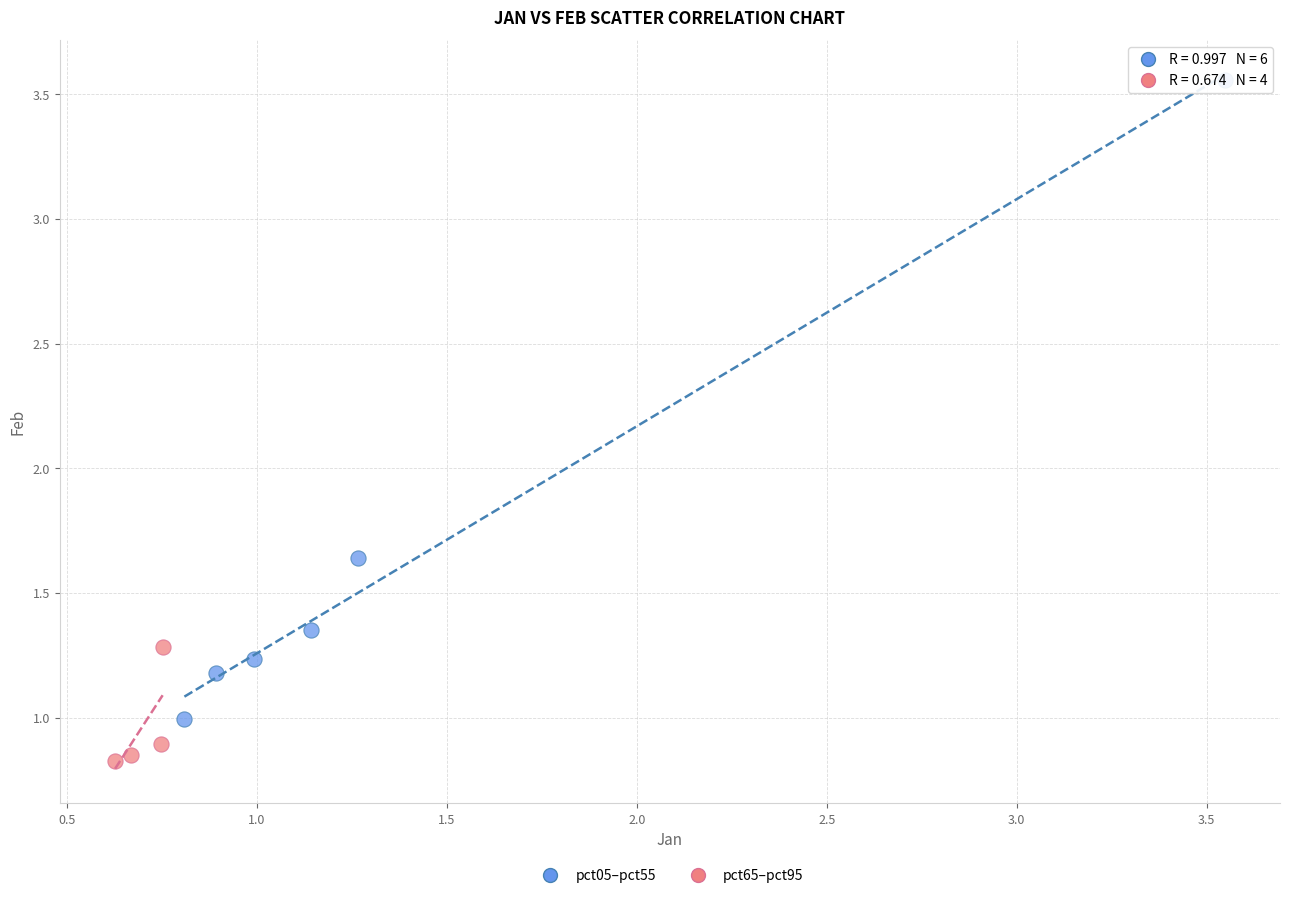

Which series reaches the maximum Y coordinate?

pct05–pct55